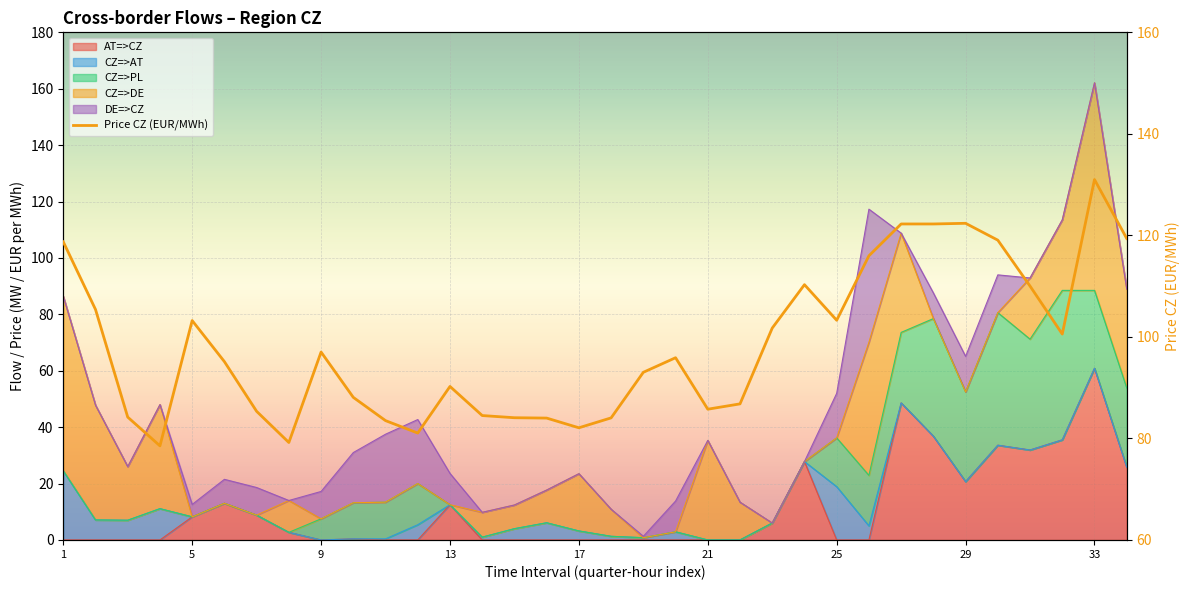

How many lines are shown in the chart?

1